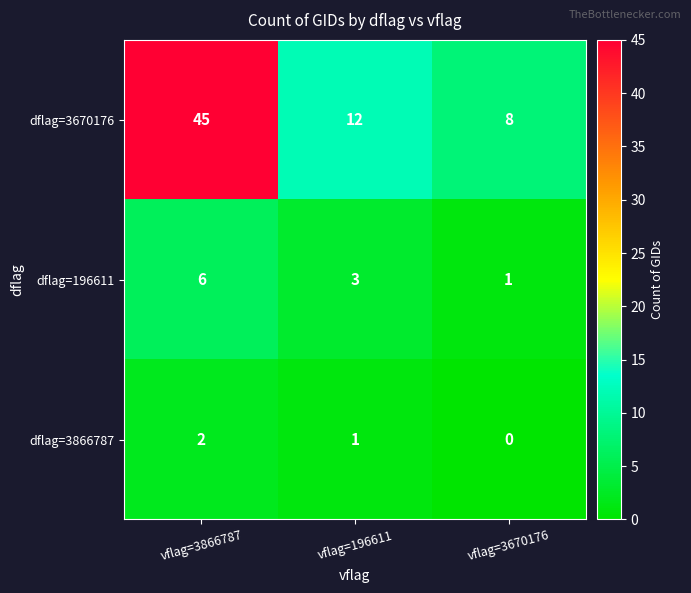

Reading left to right, extract all data points from this chart.

dflag=3670176: vflag=3866787=45	vflag=196611=12	vflag=3670176=8
dflag=196611: vflag=3866787=6	vflag=196611=3	vflag=3670176=1
dflag=3866787: vflag=3866787=2	vflag=196611=1	vflag=3670176=0